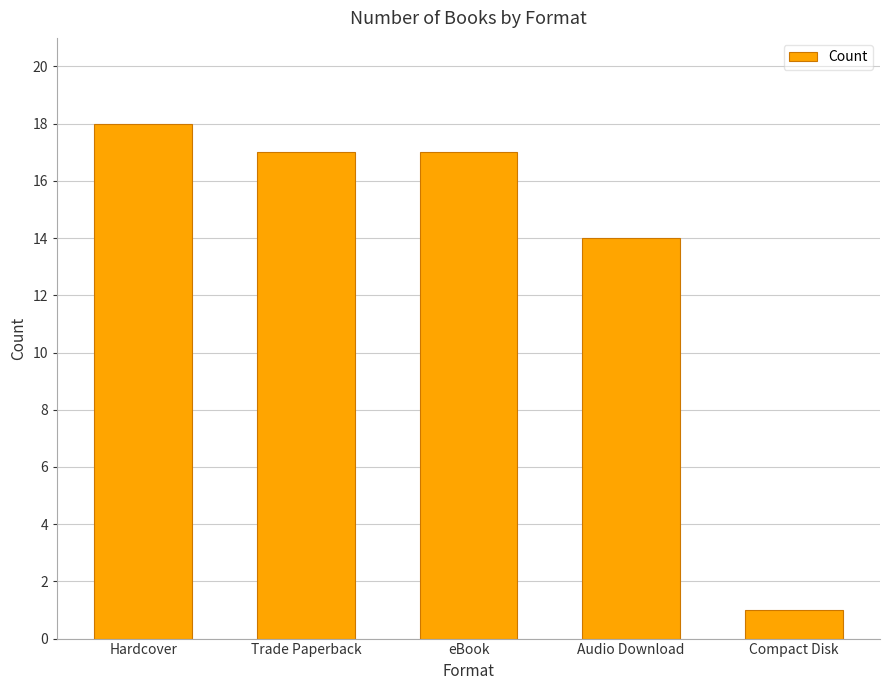

Is it true that the value at Hardcover is 29?

False